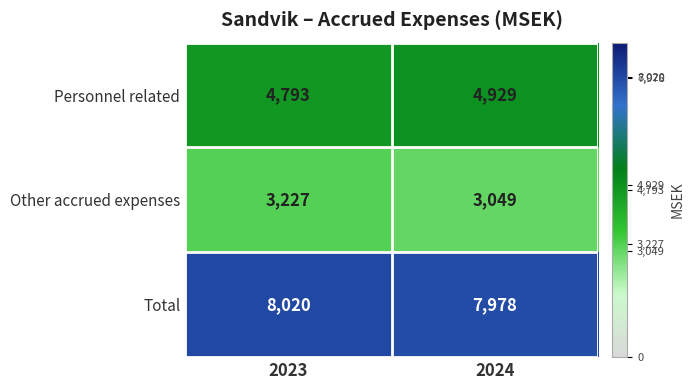

Reading left to right, transcribe all the data shown in this chart.

Personnel related: 2023=4793	2024=4929
Other accrued expenses: 2023=3227	2024=3049
Total: 2023=8020	2024=7978